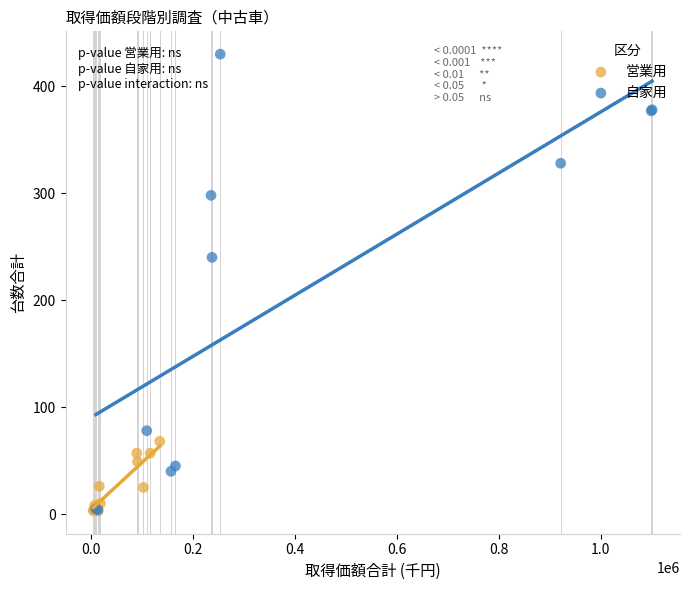

Which series contains the highest Y value?

自家用